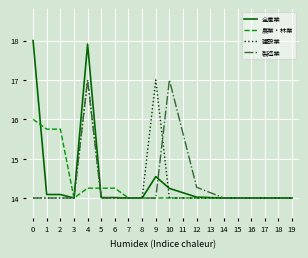

What is the difference between the maximum and minimum values in the 農業・林業 series?

2.0